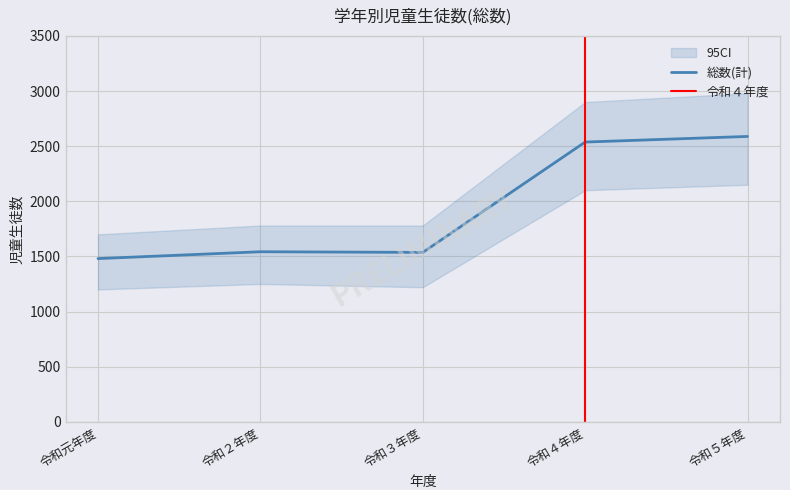

The 総数(計) series shows 2182 at 令和元年度. True or false?

False